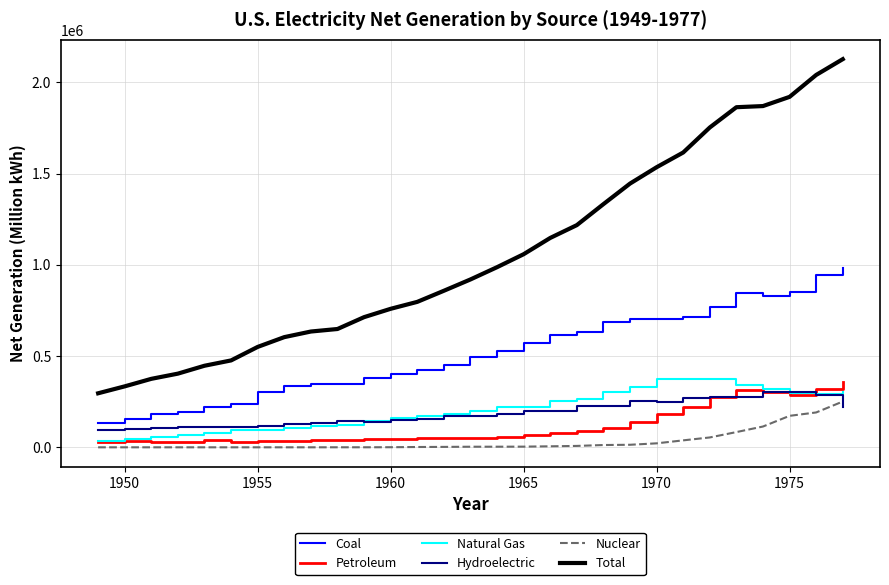

What is the minimum value for Total?

296124.3